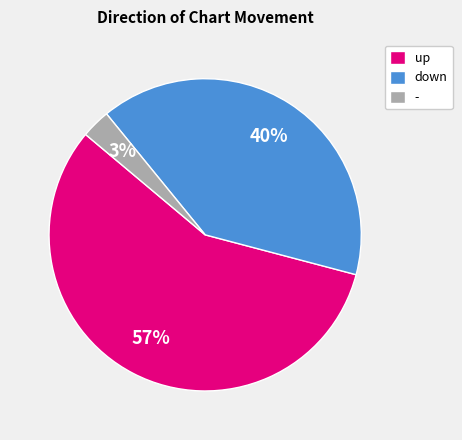

To the nearest percent, what percentage of the pie is -?

3%